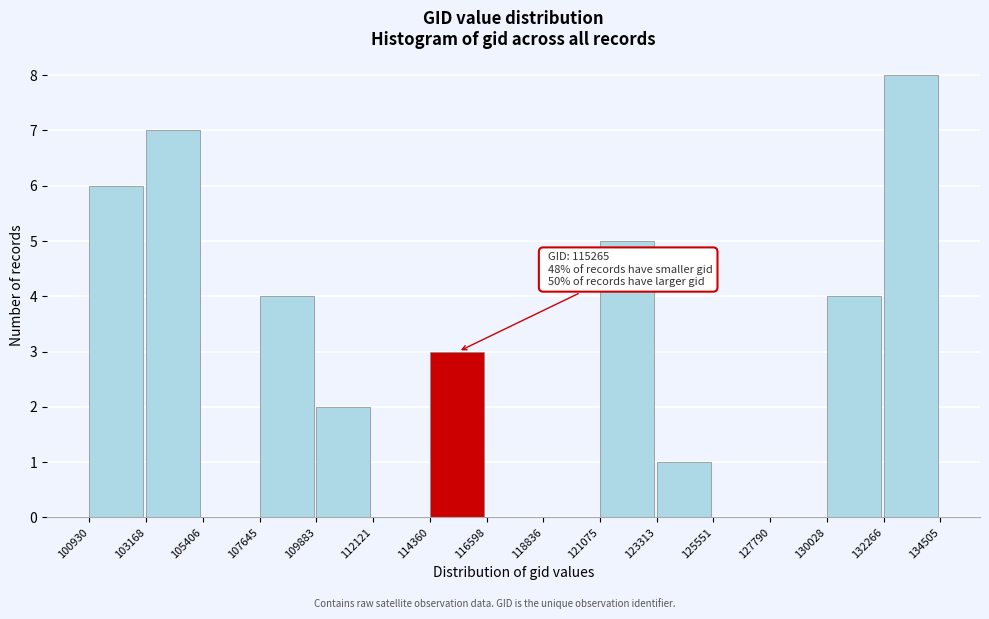

Over which range of the x-axis is the bar tallest?

132266 to 134505